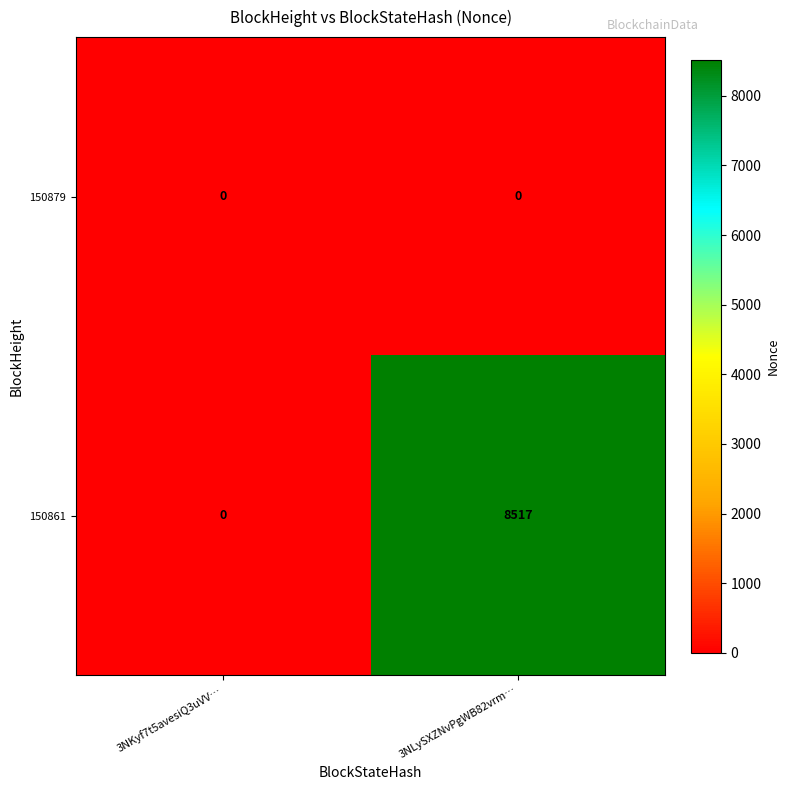

What is the greatest value displayed?

8517